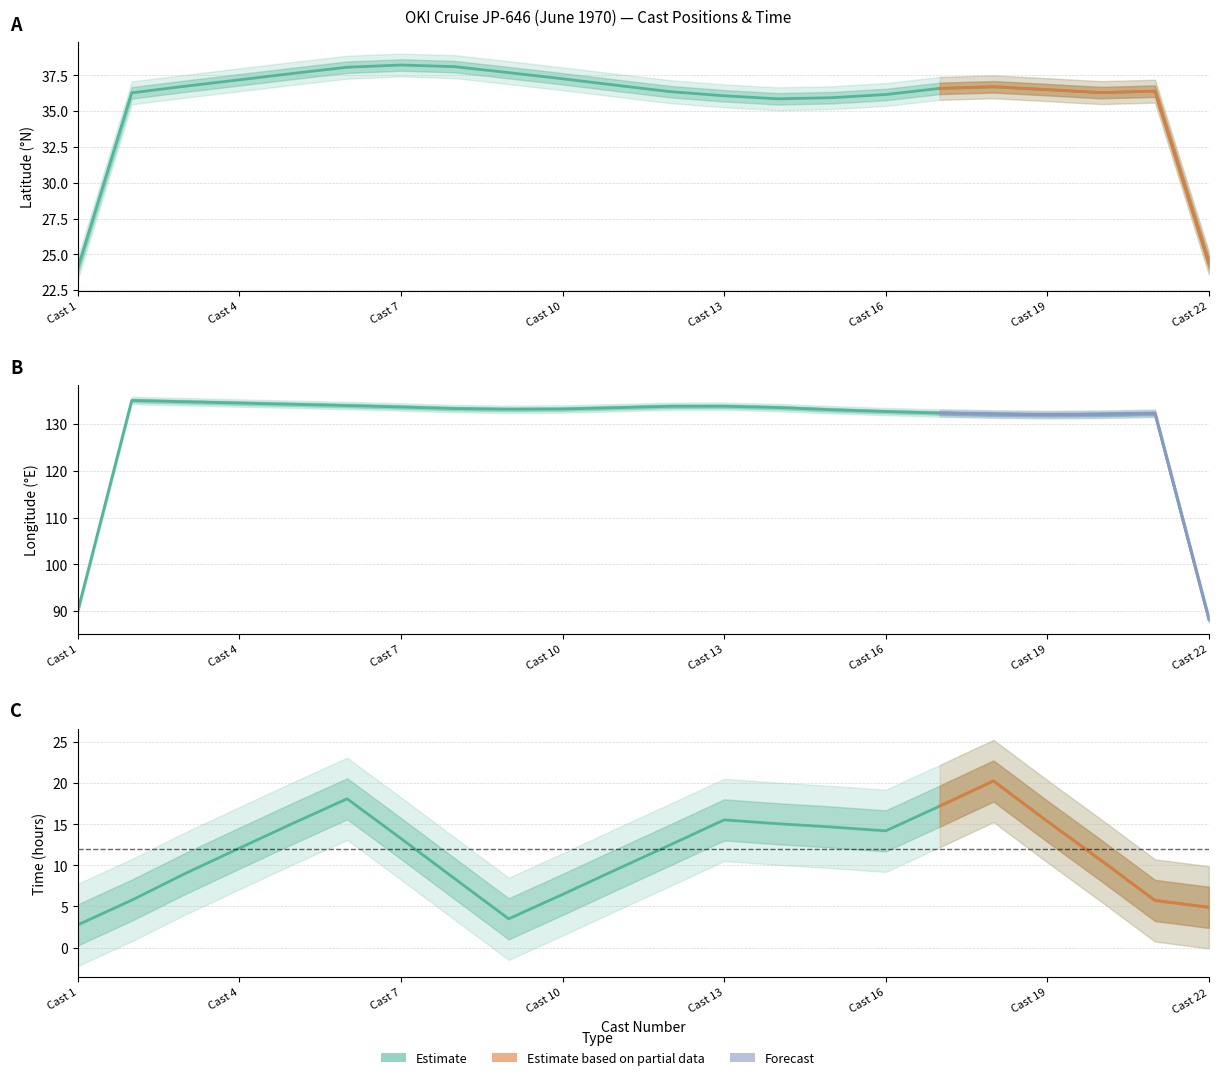

What value does the LONGITUDE series have at 3?

133.7